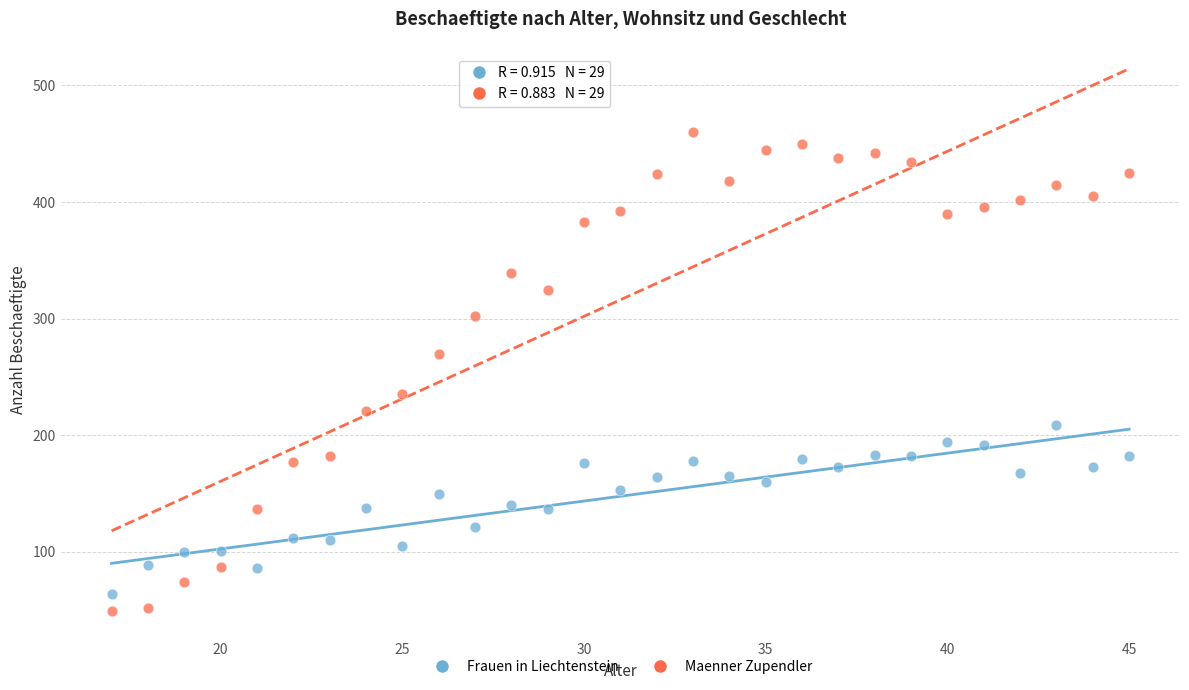

Which series reaches the minimum Y coordinate?

Maenner Zupendler